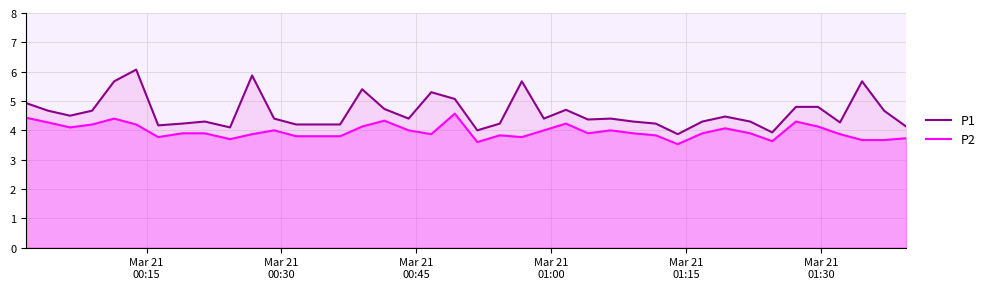

Which series has the largest total across all categories?

P1